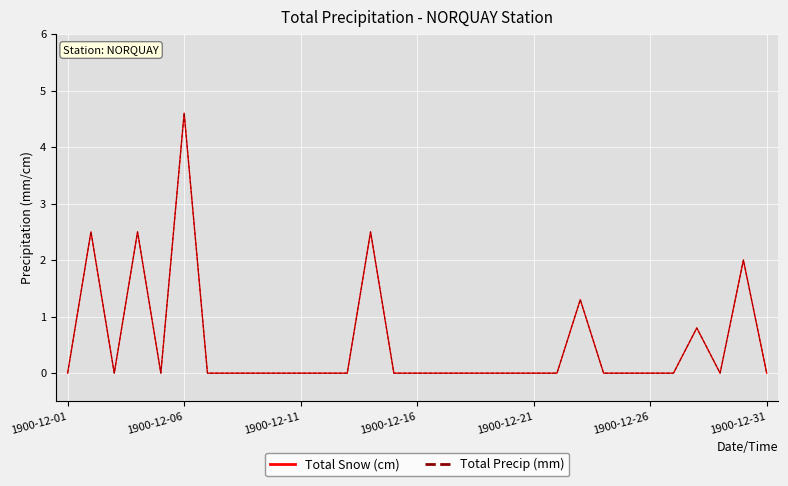

True or false: Total Snow (cm) and Total Precip (mm) intersect in this chart.

False